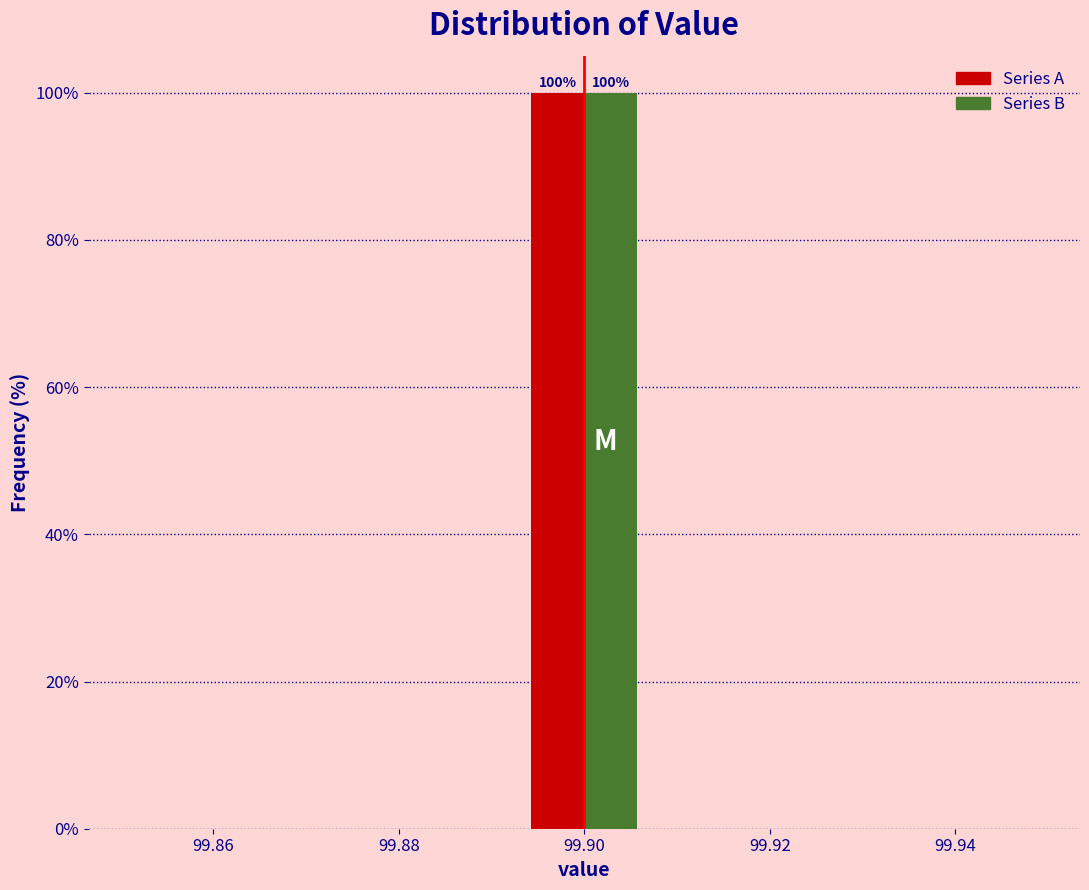

In the Series A series, which range on the x-axis has the tallest bar?

99.892 to 99.908